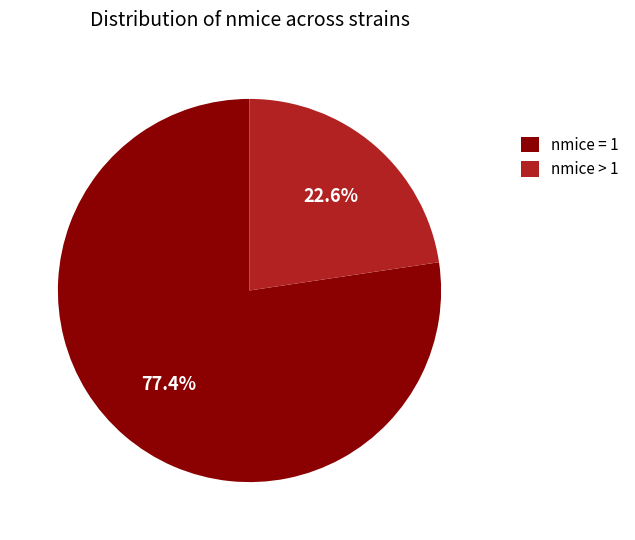

Is there any slice that represents more than half of the pie?

Yes